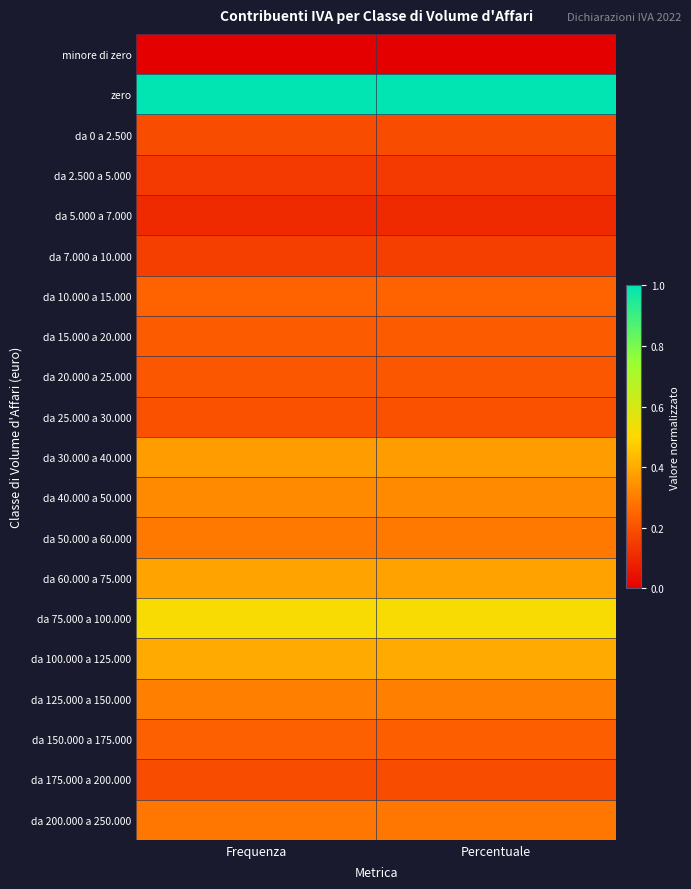

At which category is the sum across all series the highest?

Frequenza